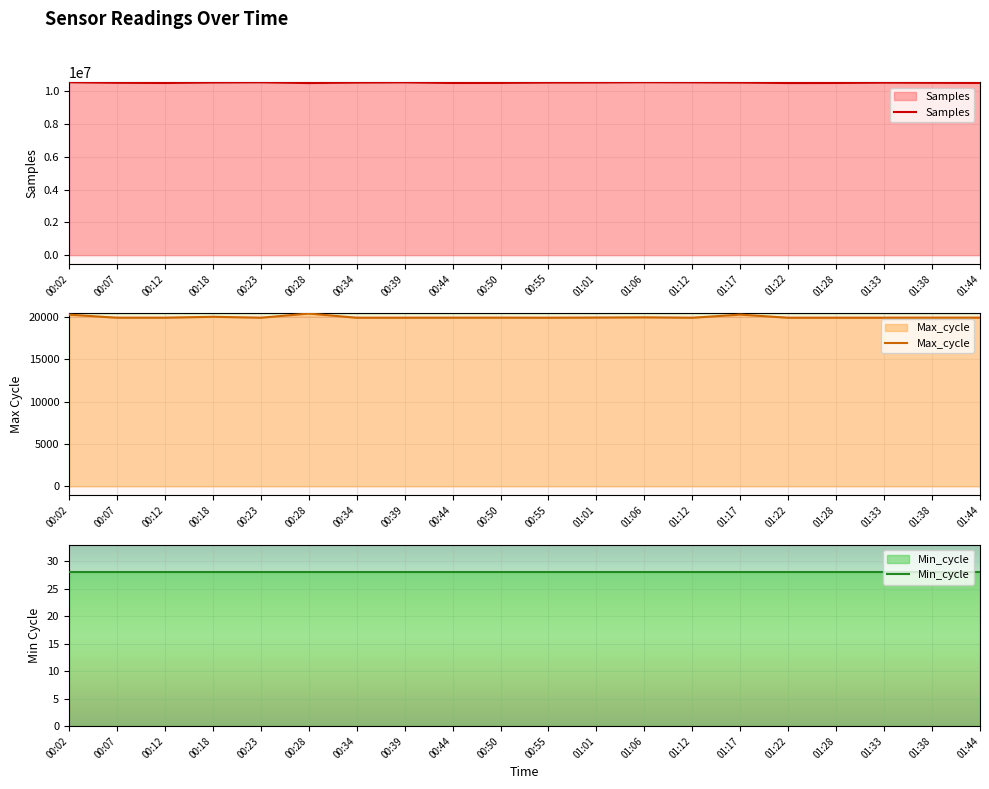

Read the Max_cycle value at 01:01.

19939